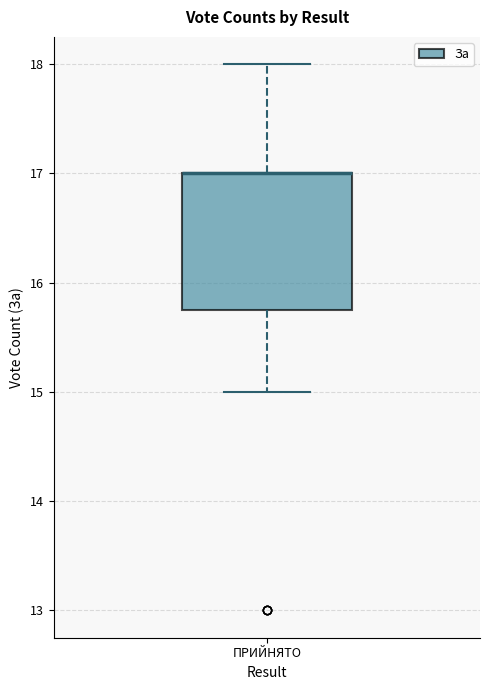

Where does the upper whisker of the box for ПРИЙНЯТО end on the y-axis? The values are not printed on the chart, so give them approximately, as read against the axis.

18.0